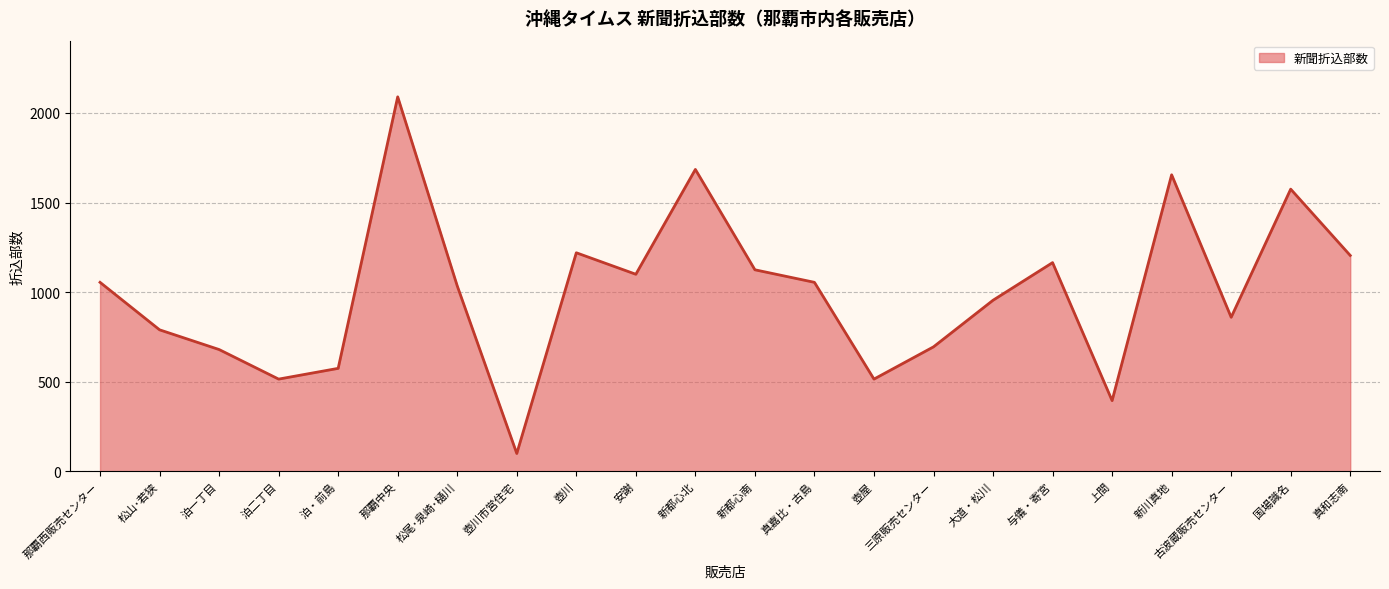

What is the change in value from 泊二丁目 to 古波蔵販売センター?

+345